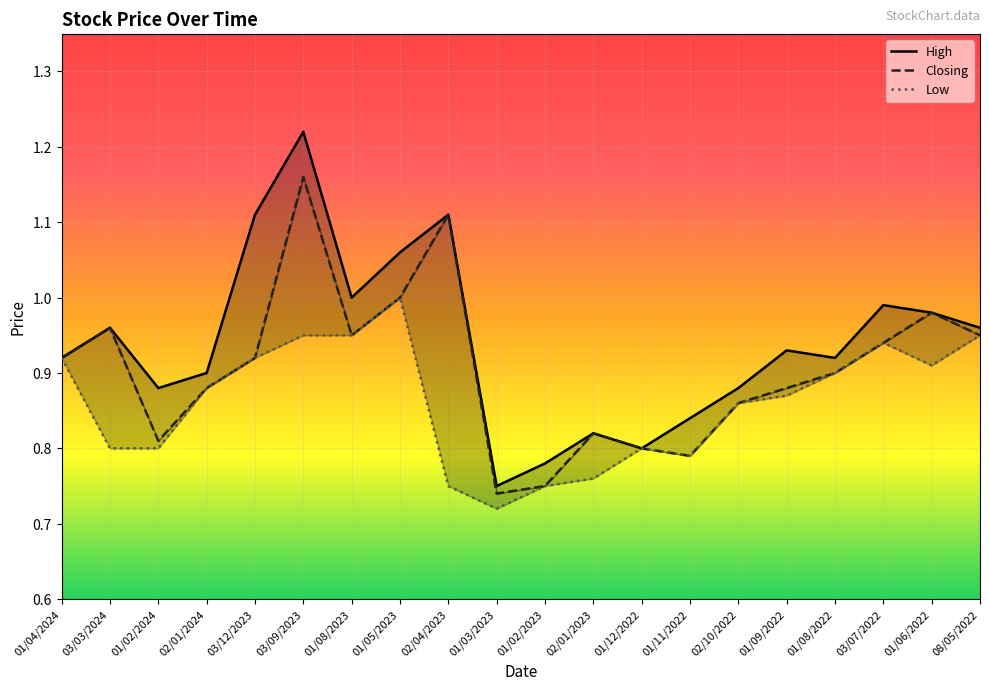

True or false: Closing and High intersect in this chart.

False